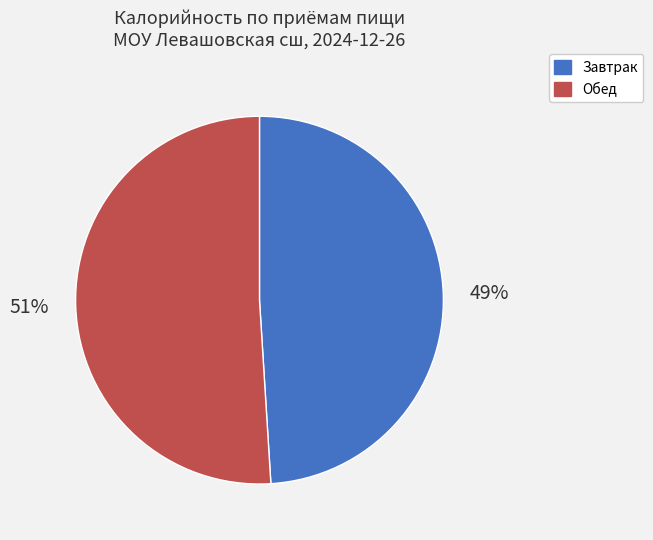

Which category has the biggest portion of the pie?

Обед